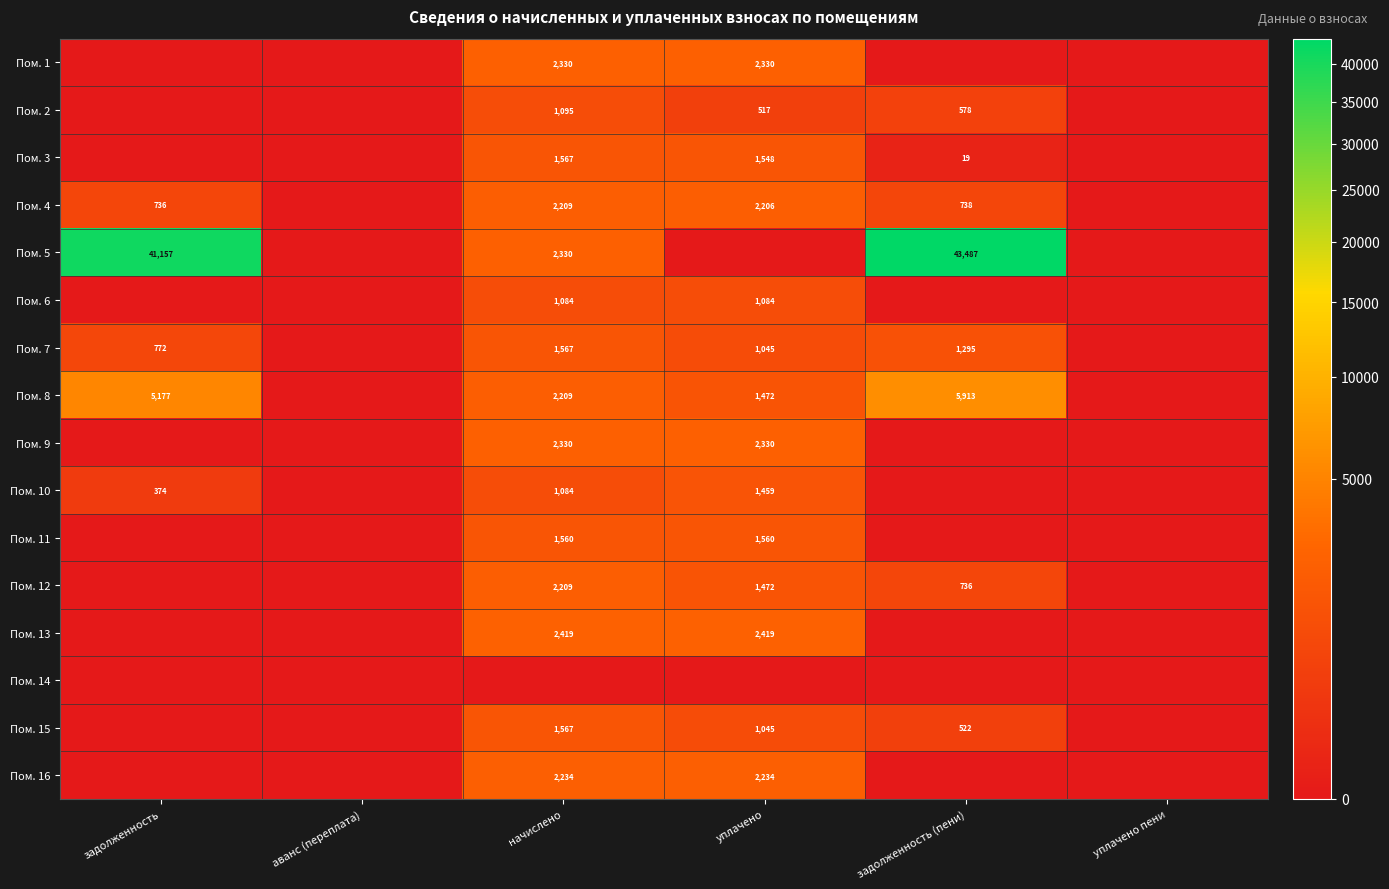

Is the value of Пом. 7 at начислено greater than the value of Пом. 2 at начислено?

Yes